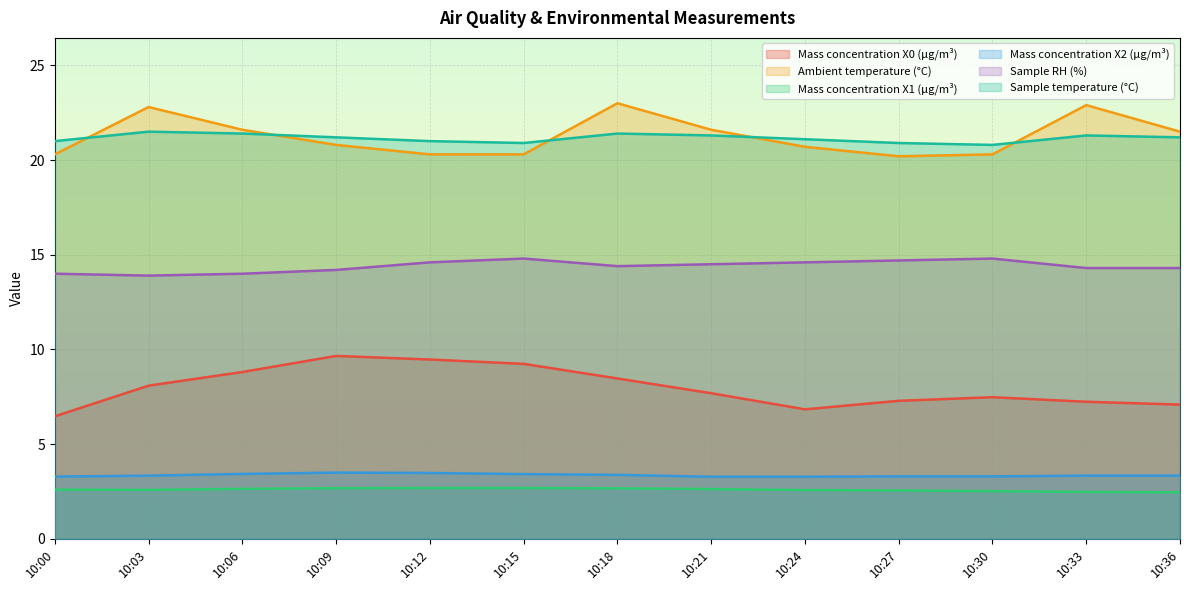

True or false: Sample temperature (°C) has more than 1 interior local peaks.

True